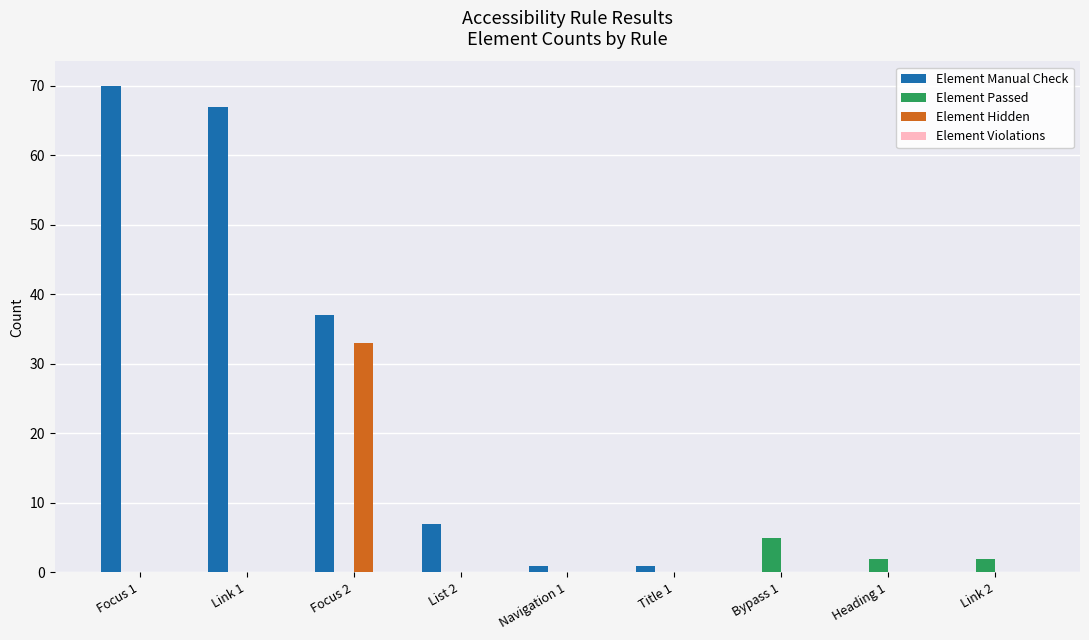

What is the average value of the Element Manual Check series?

20